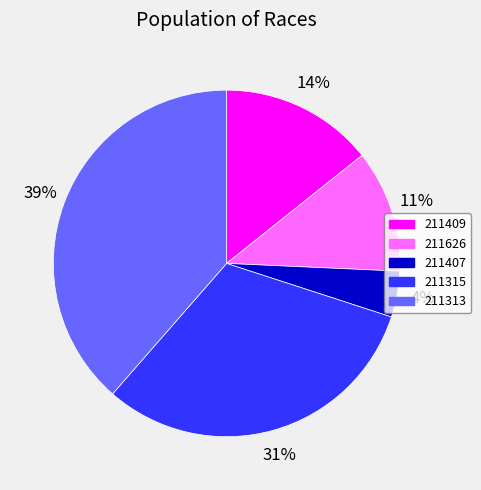

To the nearest percent, what portion does 211407 represent?

4%